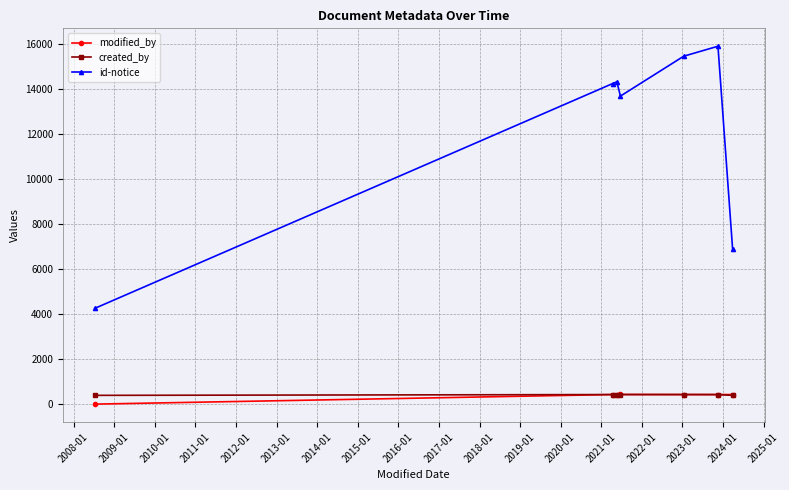

Which series has the widest spread of values?

id-notice